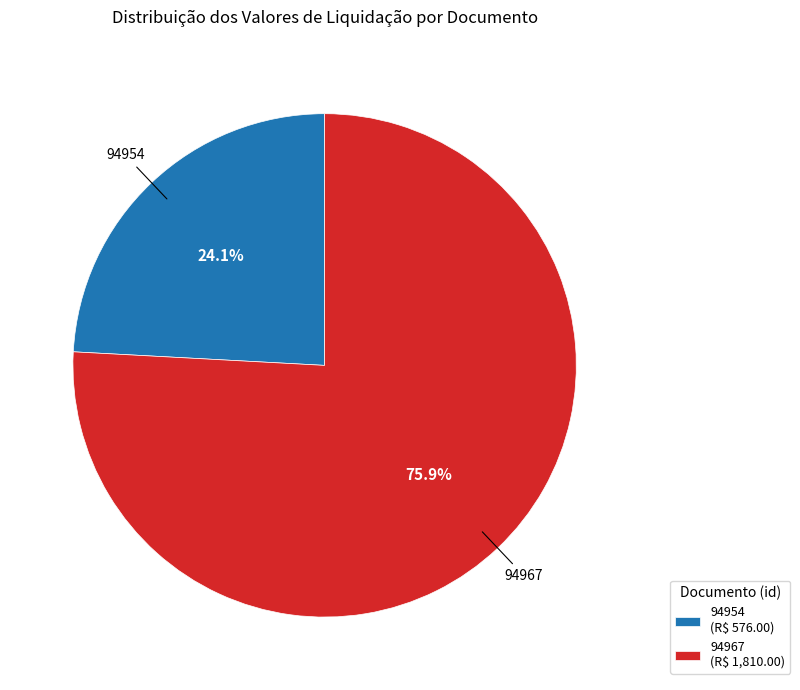

What percentage is the 94967 slice, to the nearest percent?

76%